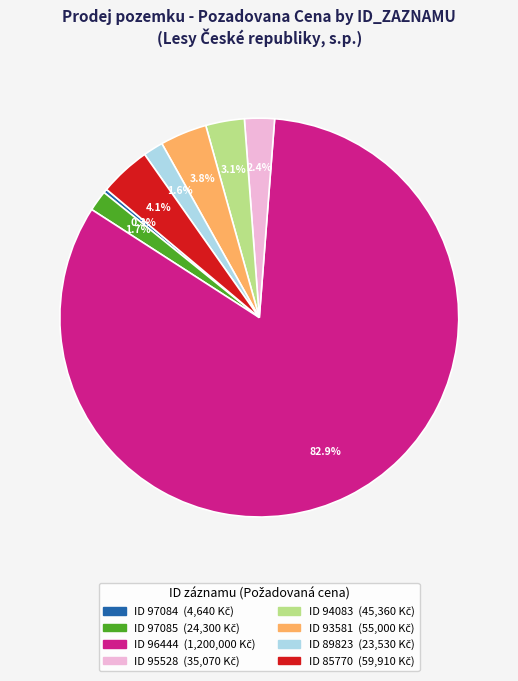

Count the number of slices in the pie.

8